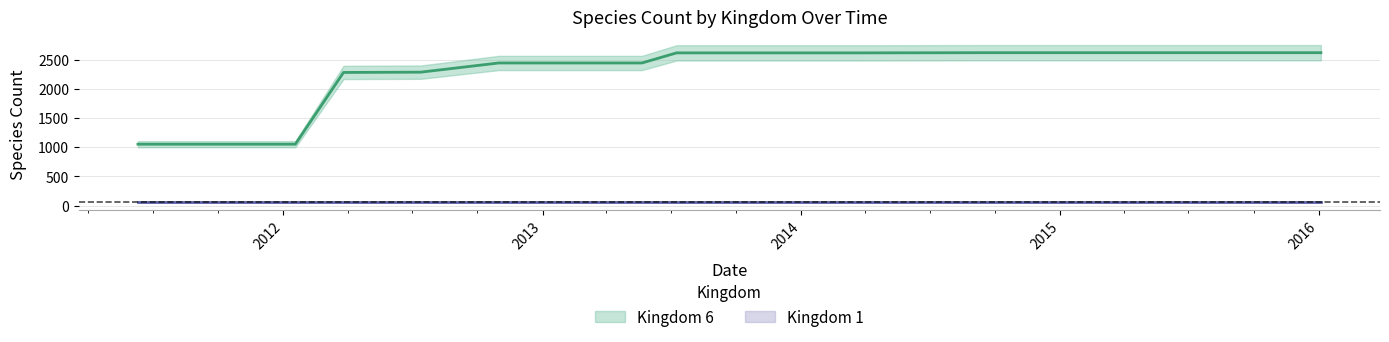

At which label does the data first exceed 2614?

2014-09-08